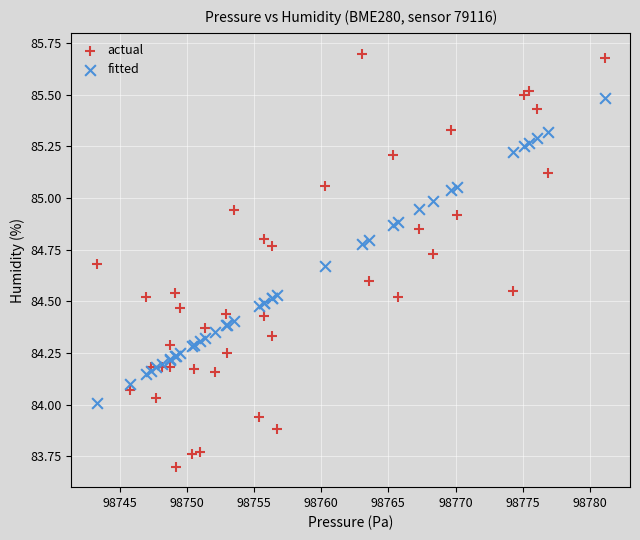

Which series reaches the minimum Y coordinate?

actual